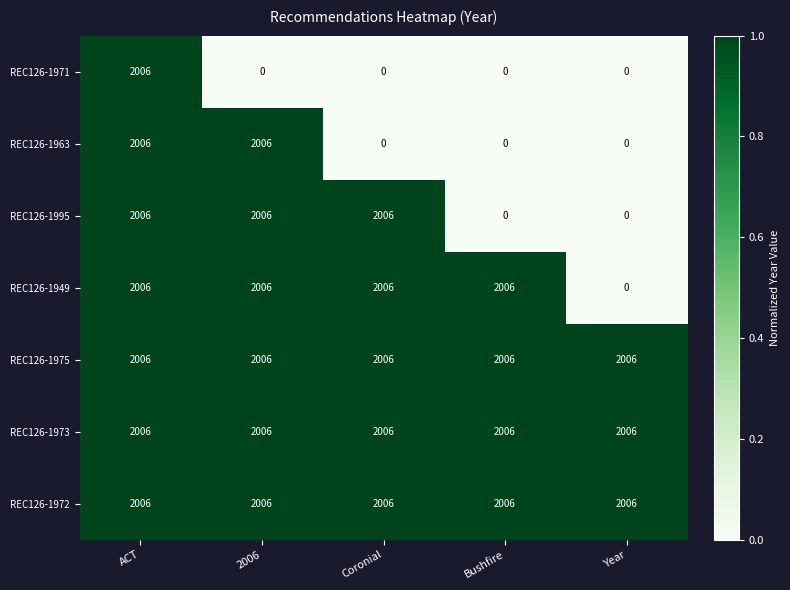

What value does the REC126-1995 series have at 2006, to the nearest 100?

2000